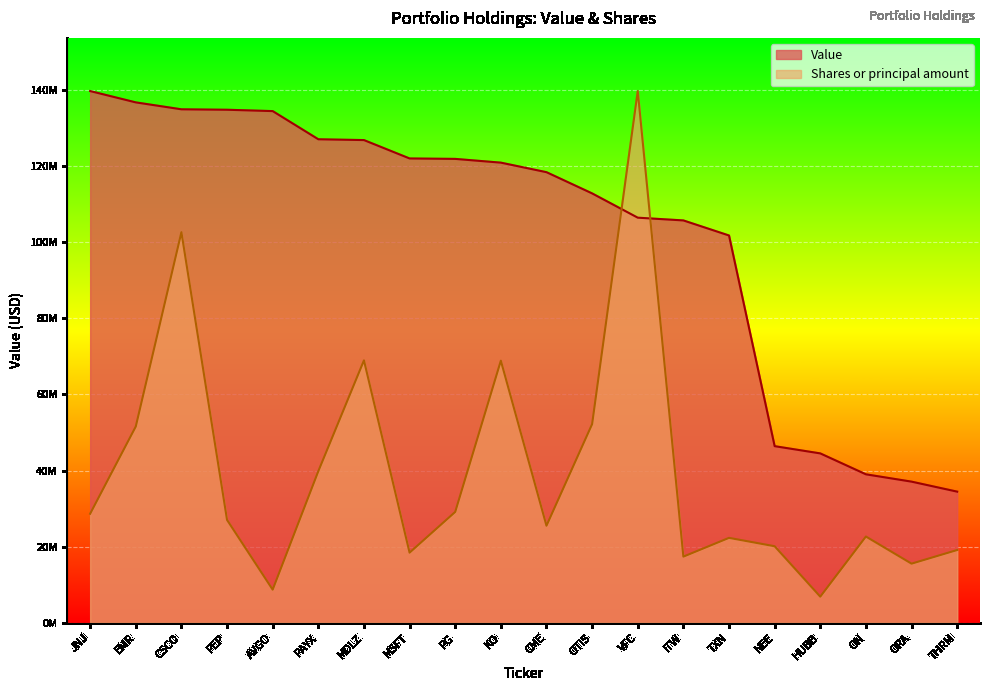

Which series has the largest range (max minus min)?

Shares or principal amount